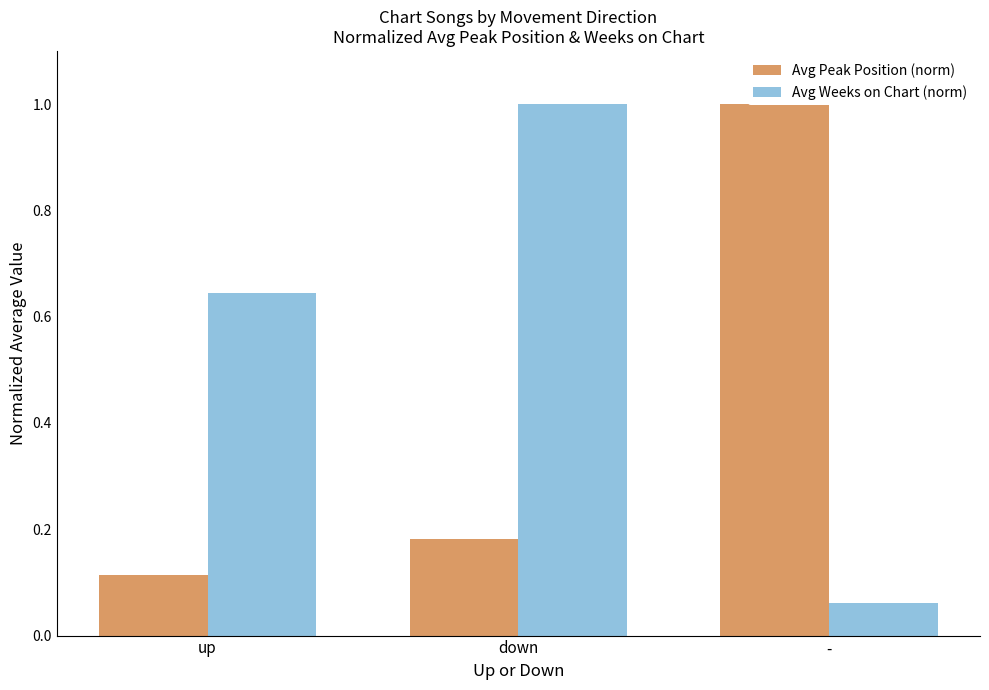

Rank the series by their average value, from highest to lowest.

Avg Weeks on Chart (norm), Avg Peak Position (norm)